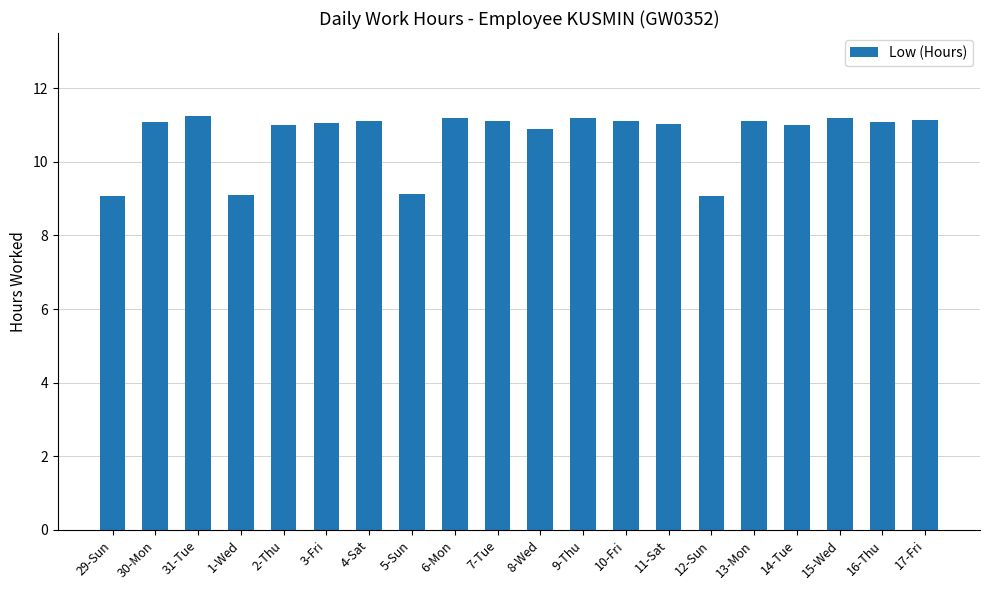

What is the ratio of the value at 4-Sat to the value at 2-Thu?

1.0